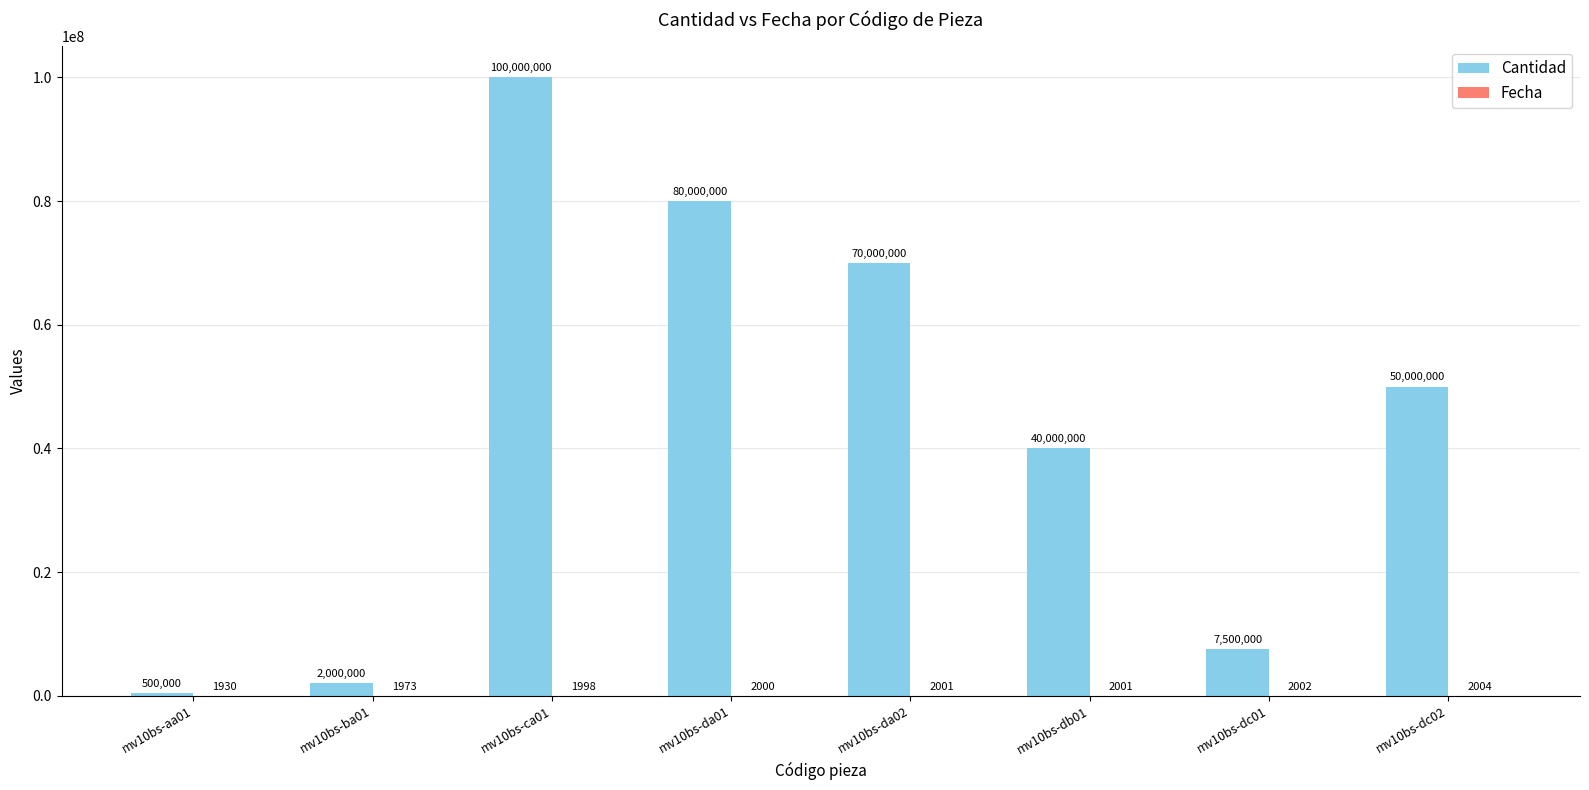

Which series changed the most between mv10bs-da01 and mv10bs-da02?

Cantidad